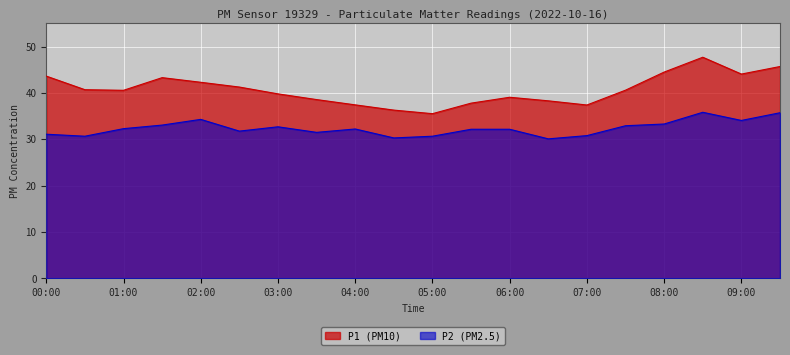

In P1, how many points are higher than both neighbors (excluding endpoints)?

3